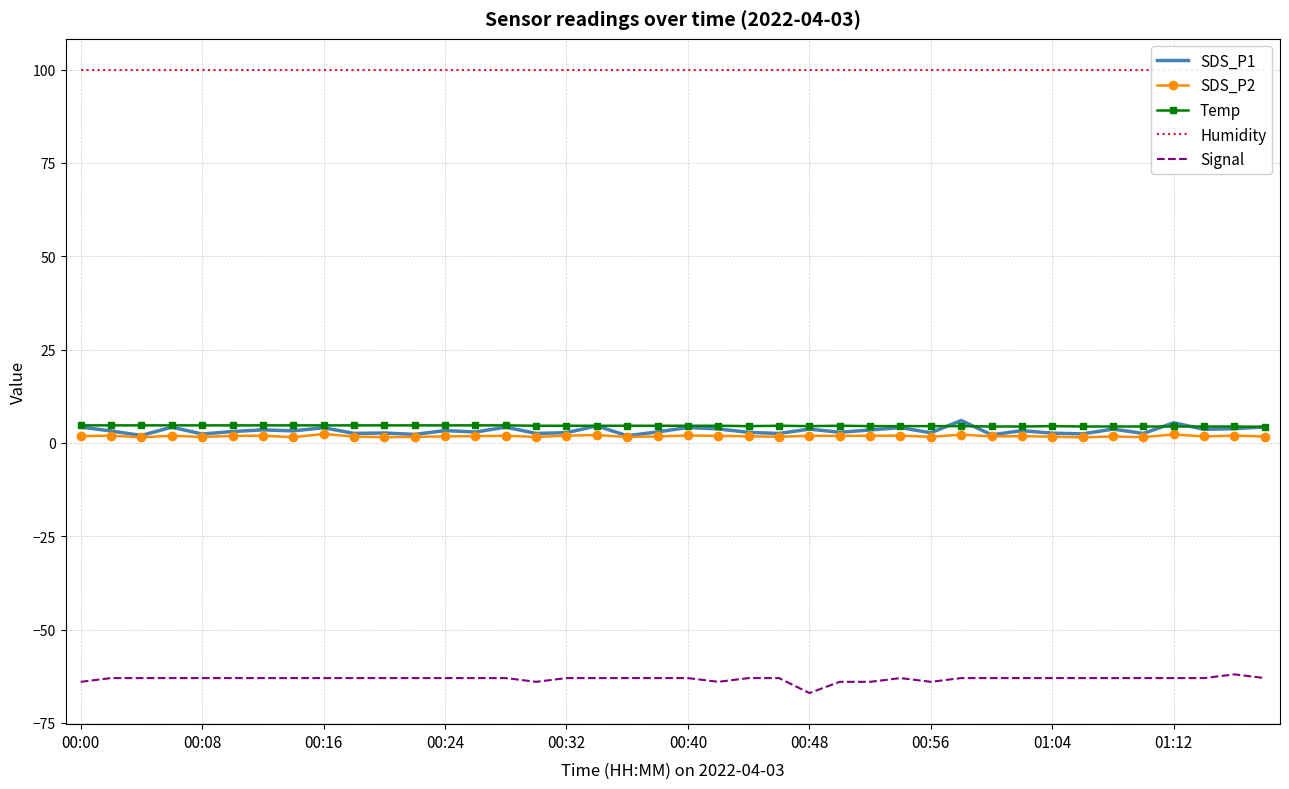

At which label does Temp reach its peak?

00:00